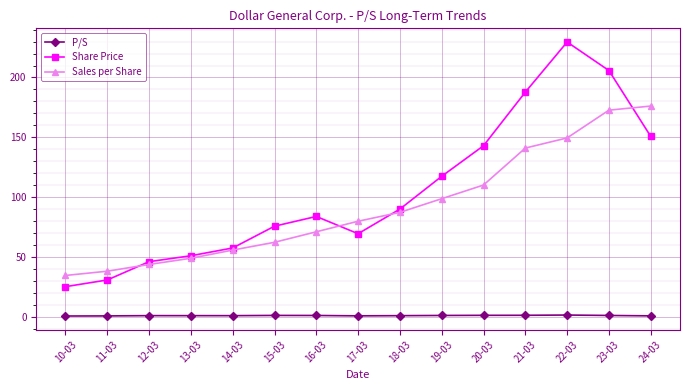

What are all the series names shown in the legend?

P/S, Share Price, Sales per Share